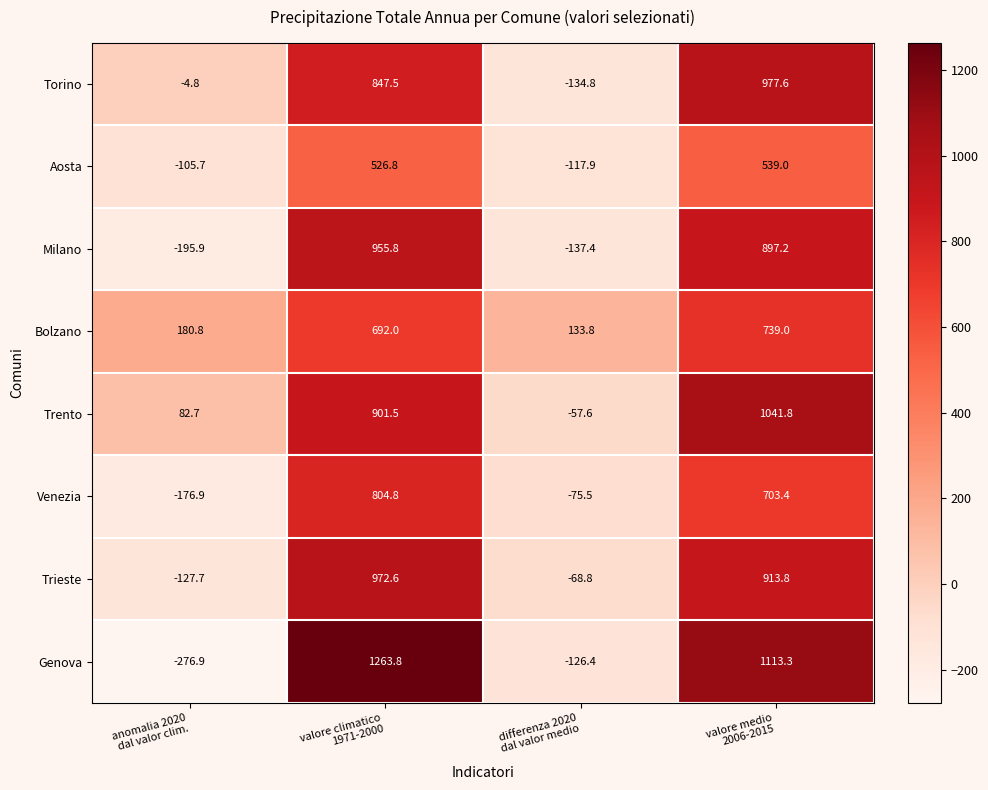

What is the minimum value shown in the chart?

-276.9